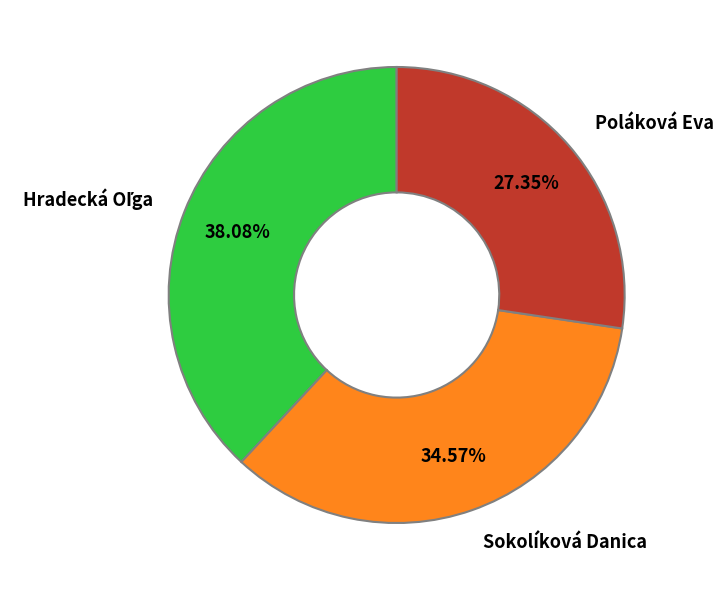

Is there a majority slice in this chart?

No